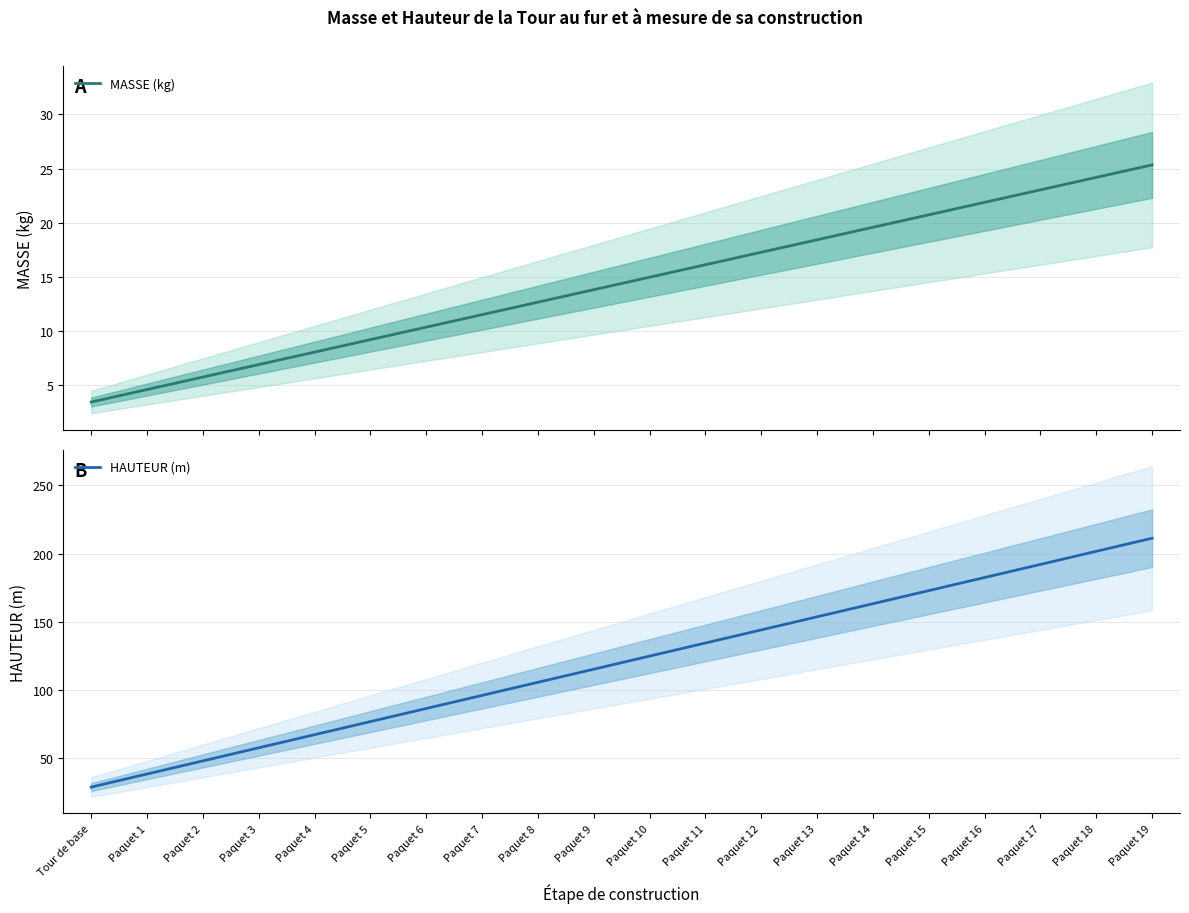

What is the difference between the maximum and second lowest values in the HAUTEUR (m) series?

172.8